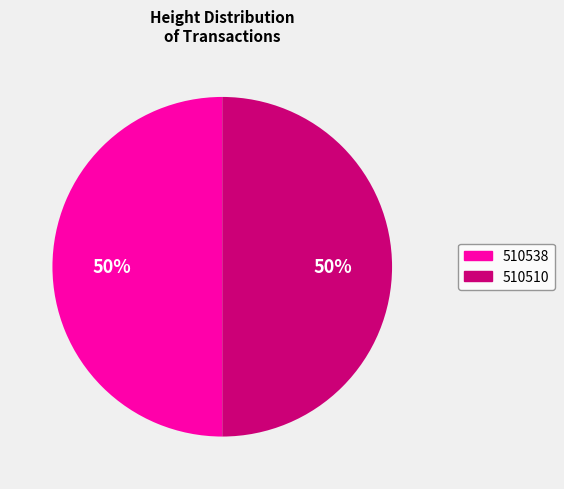

Combined, do 510510 and 510538 account for over 50%?

Yes